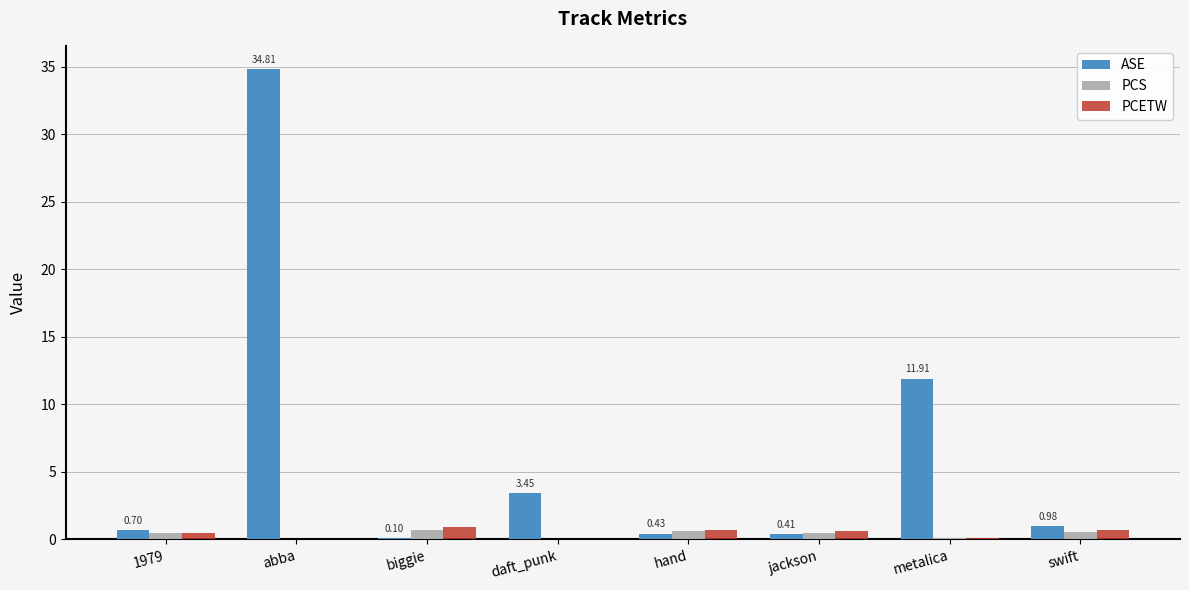

At which label is ASE closest to 17?

metalica